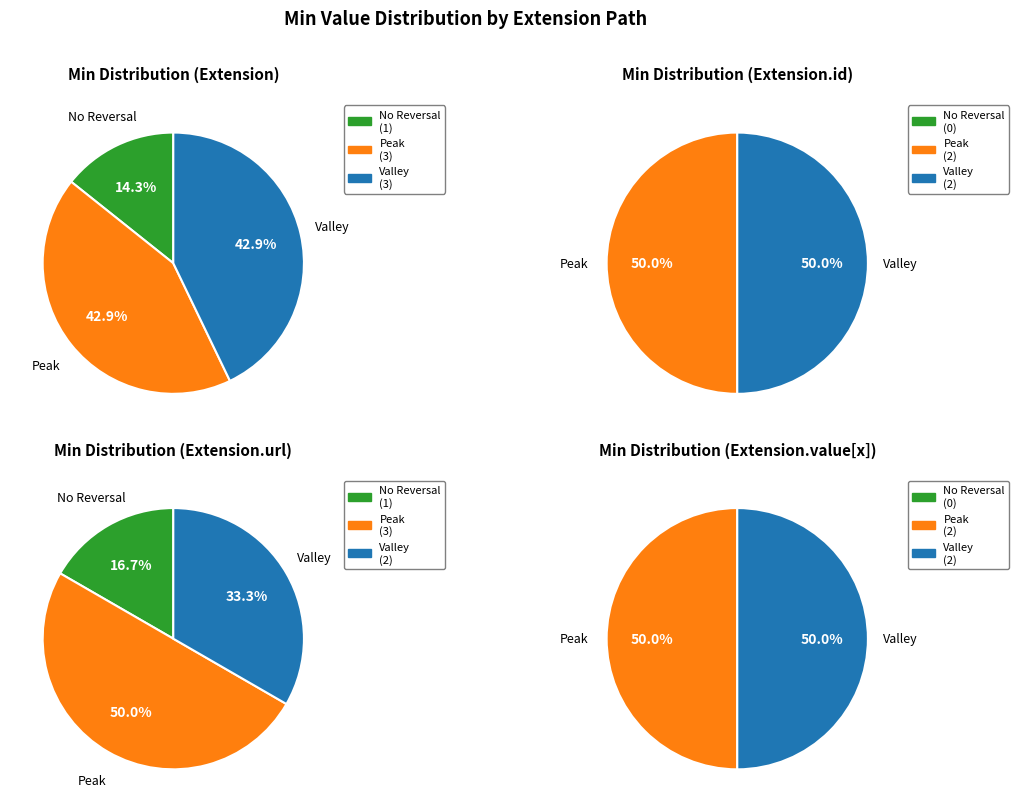

Which series changed the most between 1 and 3?

No Reversal